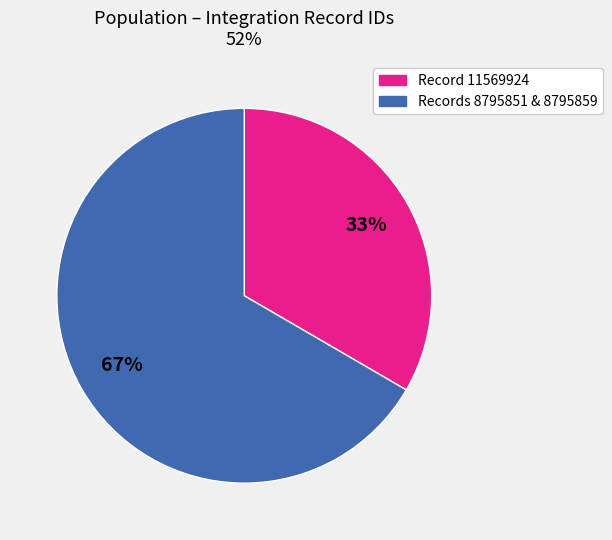

Is there any slice that represents more than half of the pie?

Yes